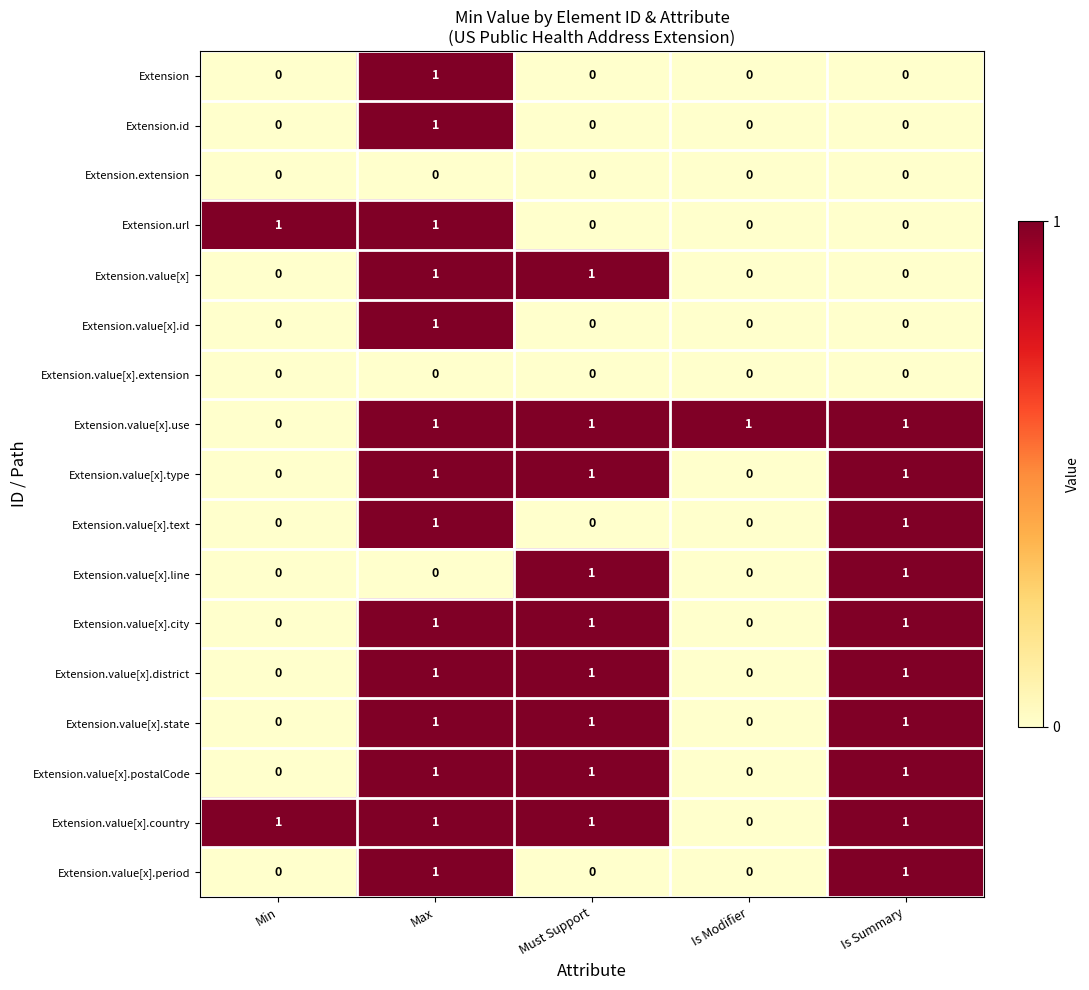

How many series are shown in this chart?

17